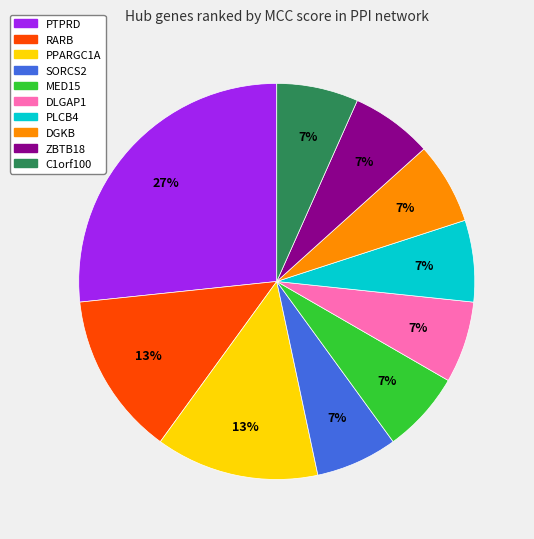

To the nearest percent, what portion does PLCB4 represent?

7%